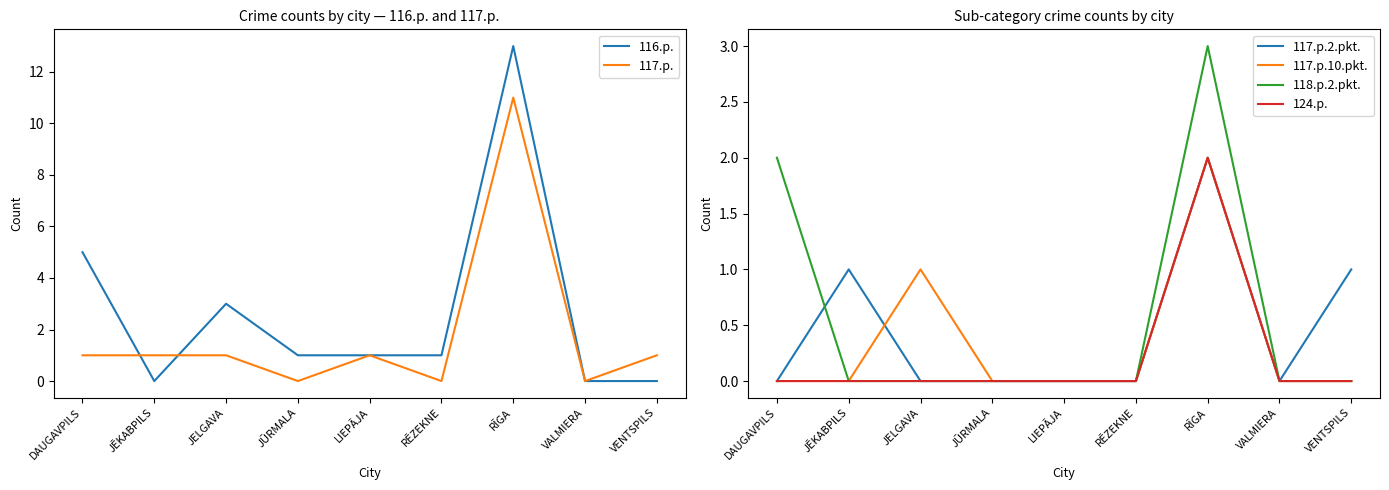

How many interior local valleys does the 116.p. series have?

1